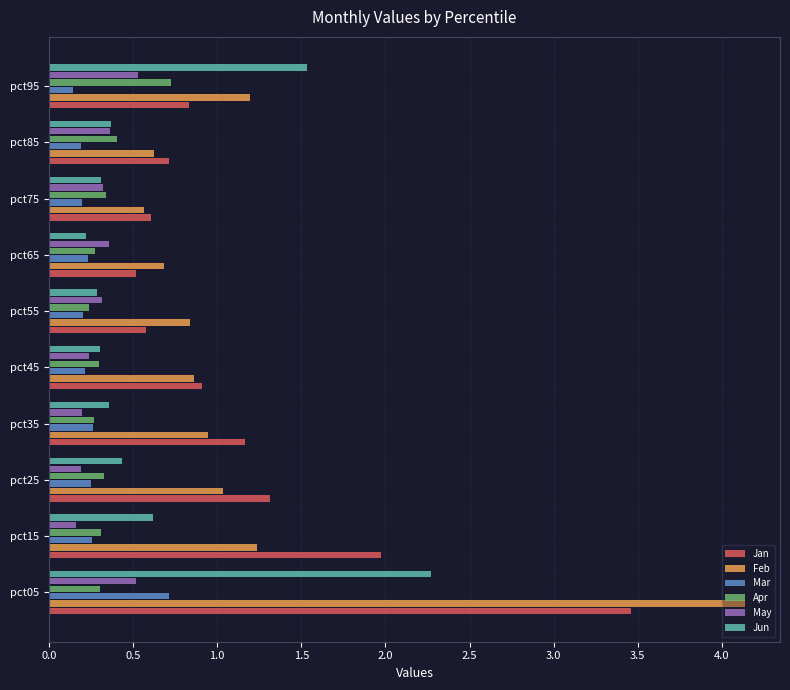

The value of May at pct85 is 0.4. True or false?

True